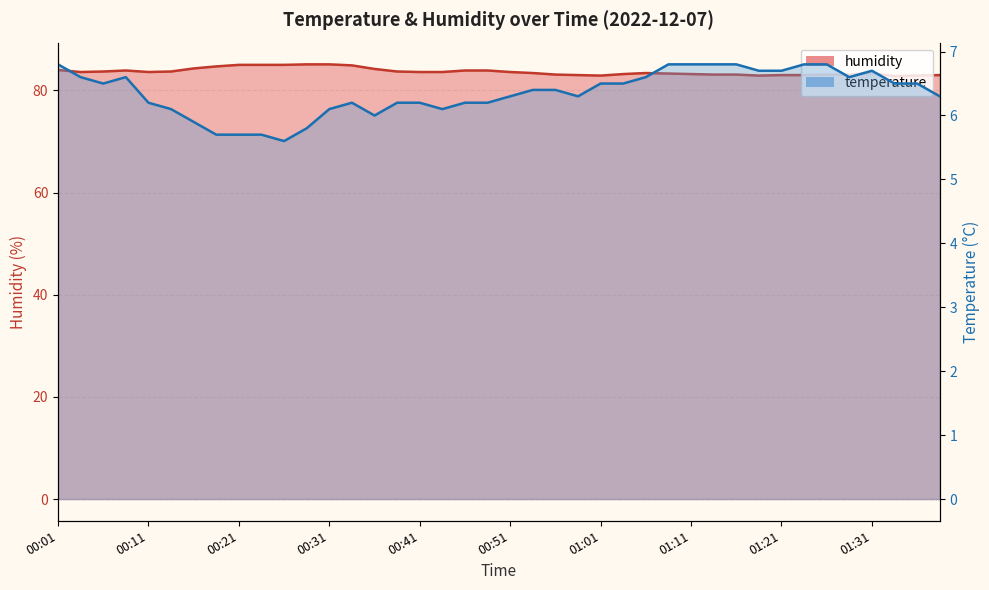

At which category is the sum across all series the highest?

00:31